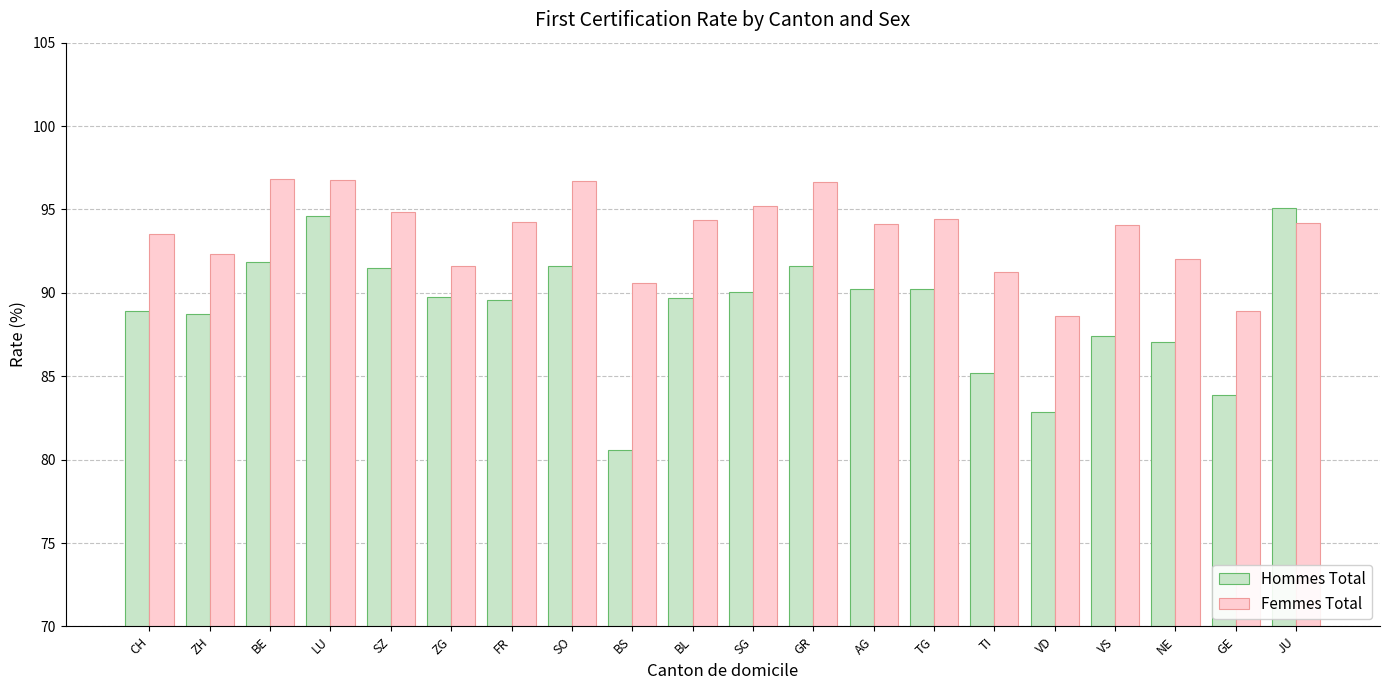

How many categories are shown in the chart?

20